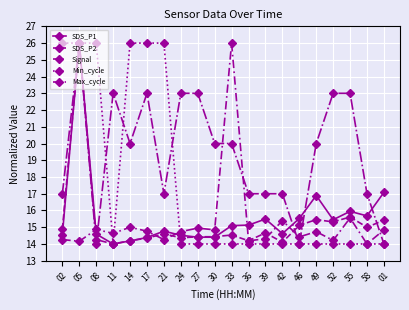

At which category does Signal reach its first local valley?

08